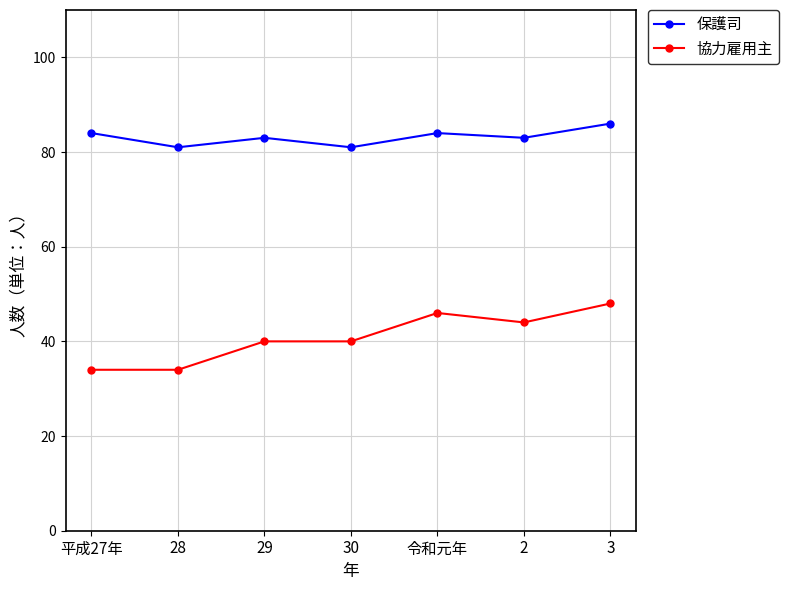

What value does the 保護司 series have at 2?

83